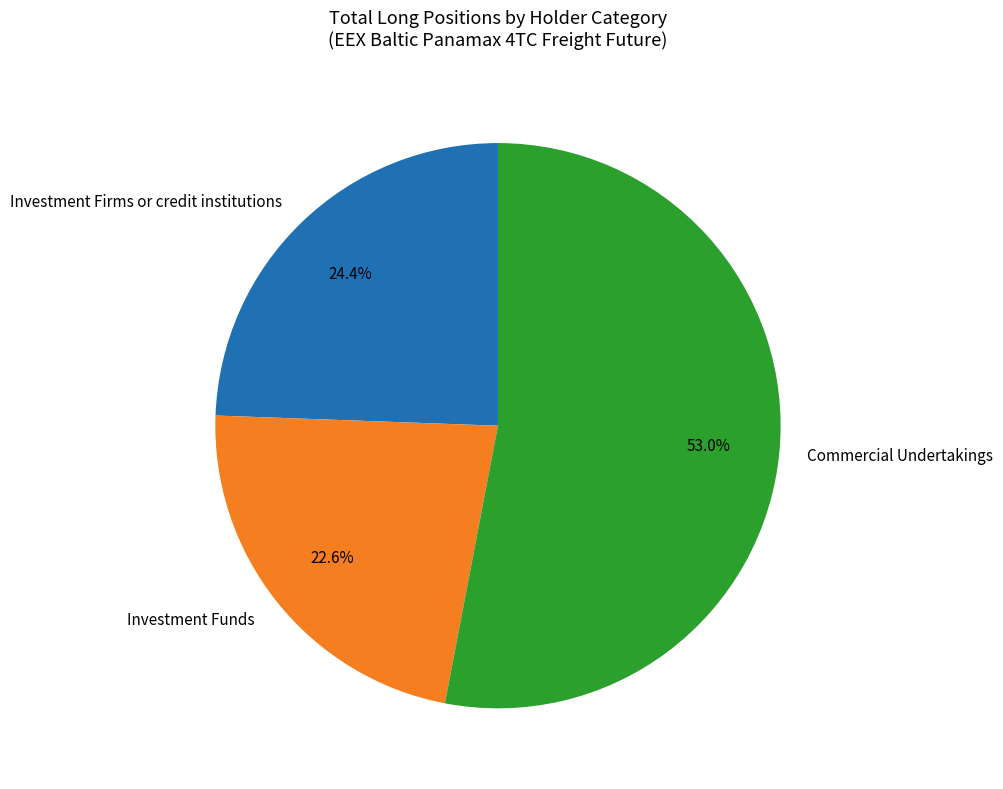

Which has a higher value, Investment Funds or Commercial Undertakings?

Commercial Undertakings